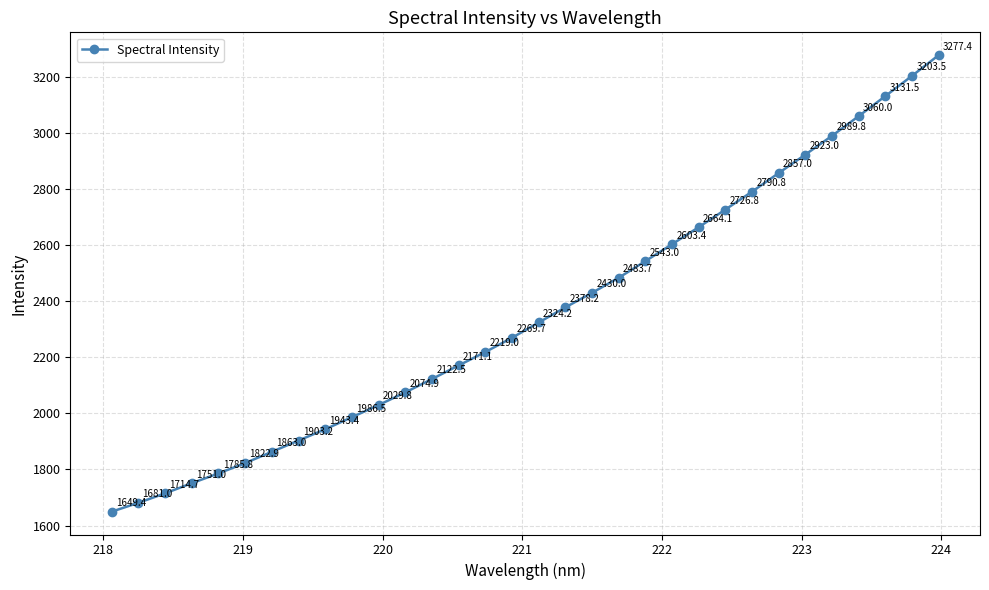

Reading left to right, what are all the values shown in this chart?

1649.4	1681.0	1714.7	1751.0	1785.8	1822.9	1863.0	1903.2	1943.4	1986.5	2029.8	2074.9	2122.5	2171.1	2219.0	2269.7	2324.2	2378.2	2430.0	2483.7	2543.0	2603.4	2664.1	2726.8	2790.8	2857.0	2923.0	2989.8	3060.0	3131.5	3203.5	3277.4